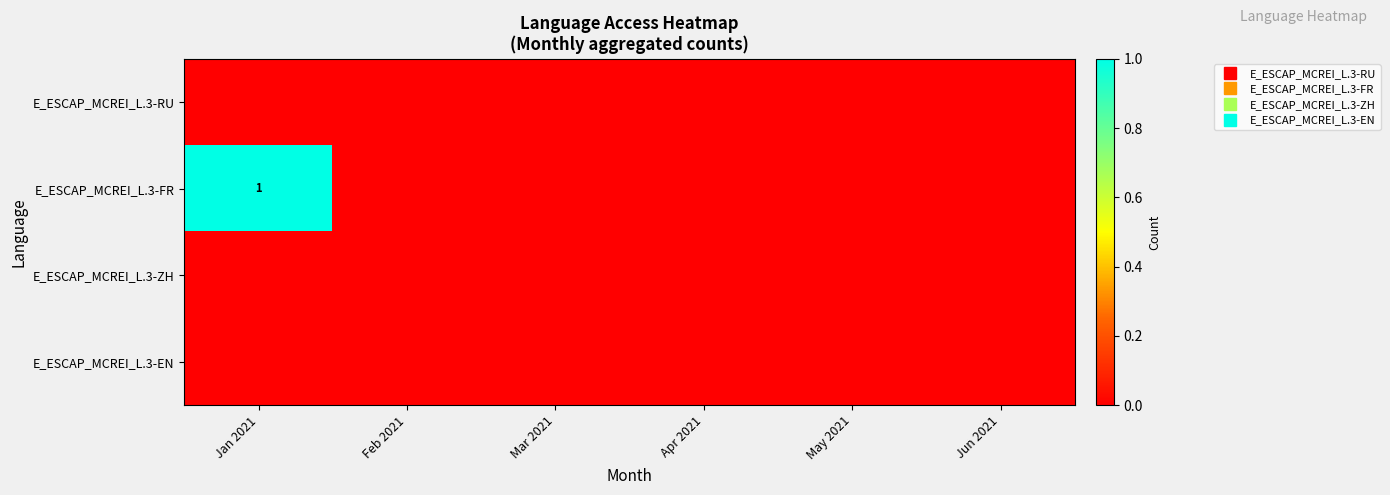

True or false: E_ESCAP_MCREI_L.3-FR has a value of 0 at May 2021.

True